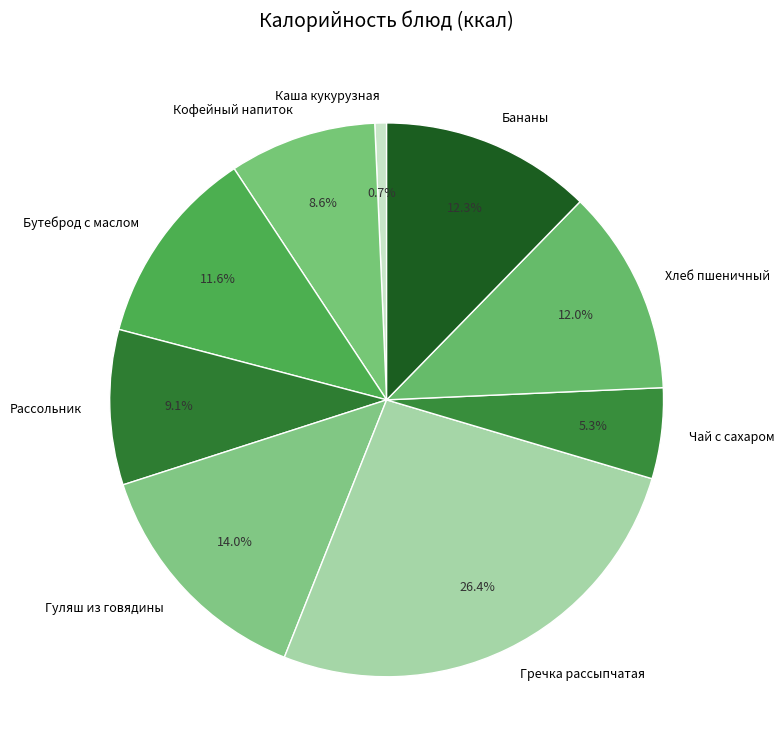

Which slice is the smallest?

Каша кукурузная